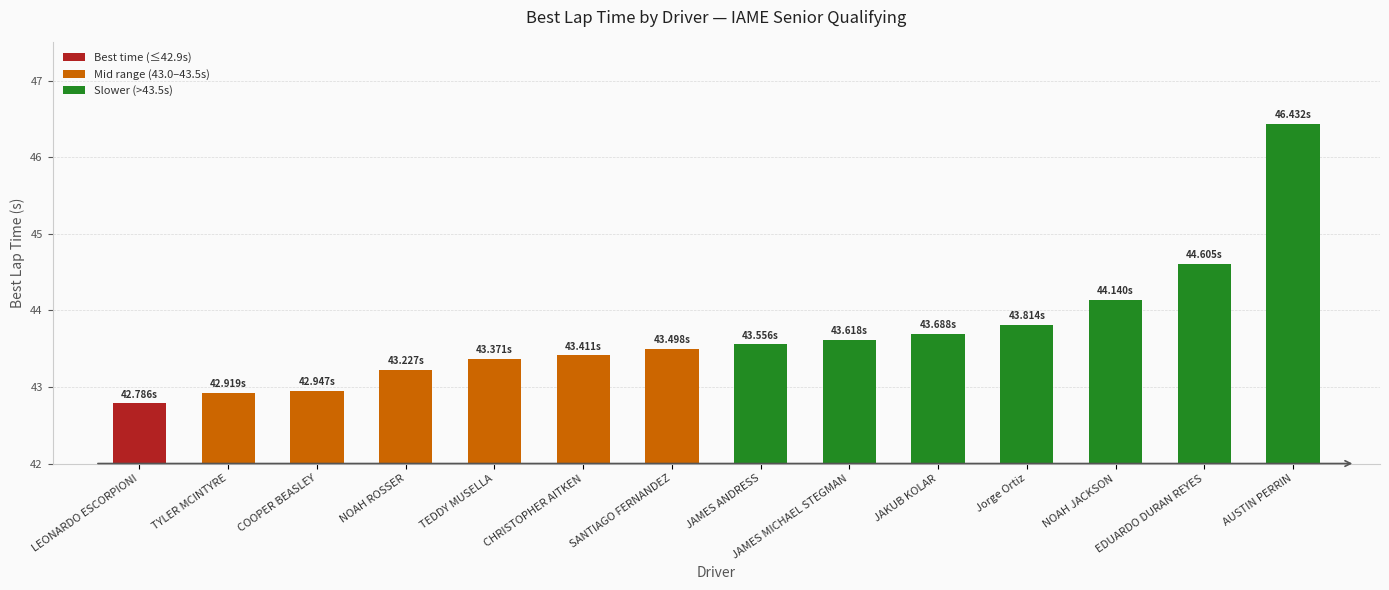

How many data points does each series have?

14